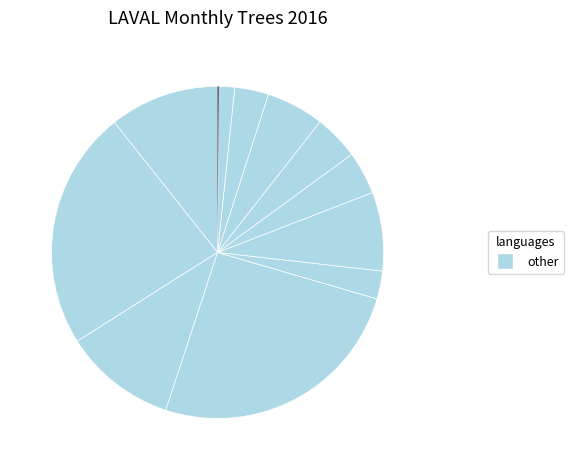

Rank the categories by value from lowest to highest.

2016-12, 2016-11, 2016-05, 2016-10, 2016-07, 2016-08, 2016-09, 2016-06, 2016-01, 2016-03, 2016-02, 2016-04